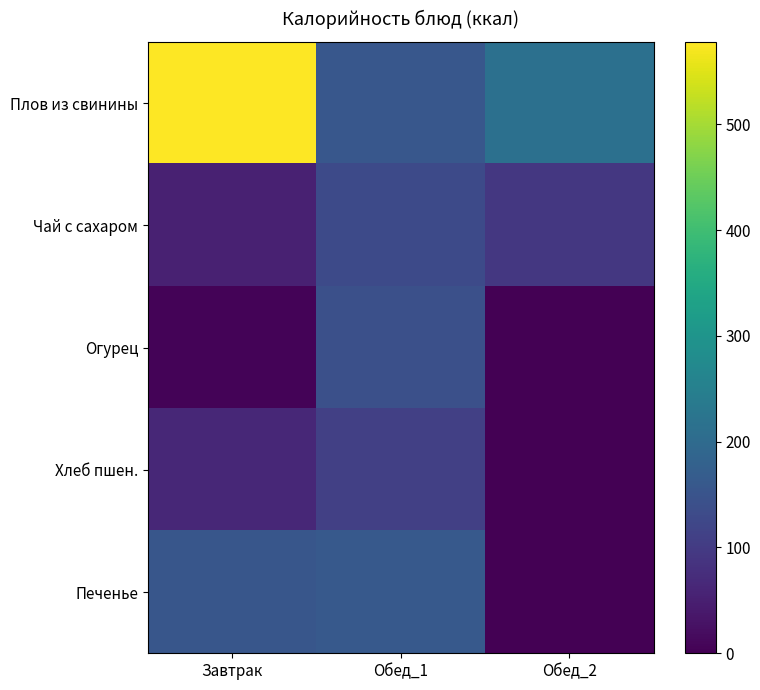

Reading left to right, list all the values displayed in this chart.

Плов из свинины: Завтрак=577.9	Обед_1=157.9	Обед_2=213.4
Чай с сахаром: Завтрак=53.8	Обед_1=129.8	Обед_2=94.0
Огурец: Завтрак=6.5	Обед_1=142.0	Обед_2=0.0
Хлеб пшен.: Завтрак=64.1	Обед_1=109.8	Обед_2=0.0
Печенье: Завтрак=155.6	Обед_1=160.8	Обед_2=0.0